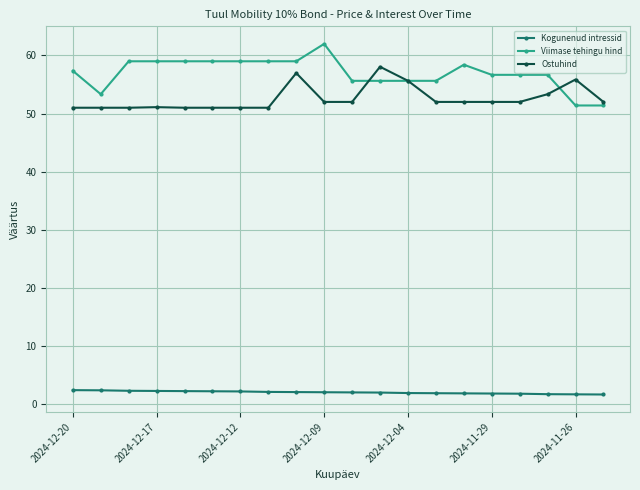

What is the minimum value for Kogunenud intressid?

1.6